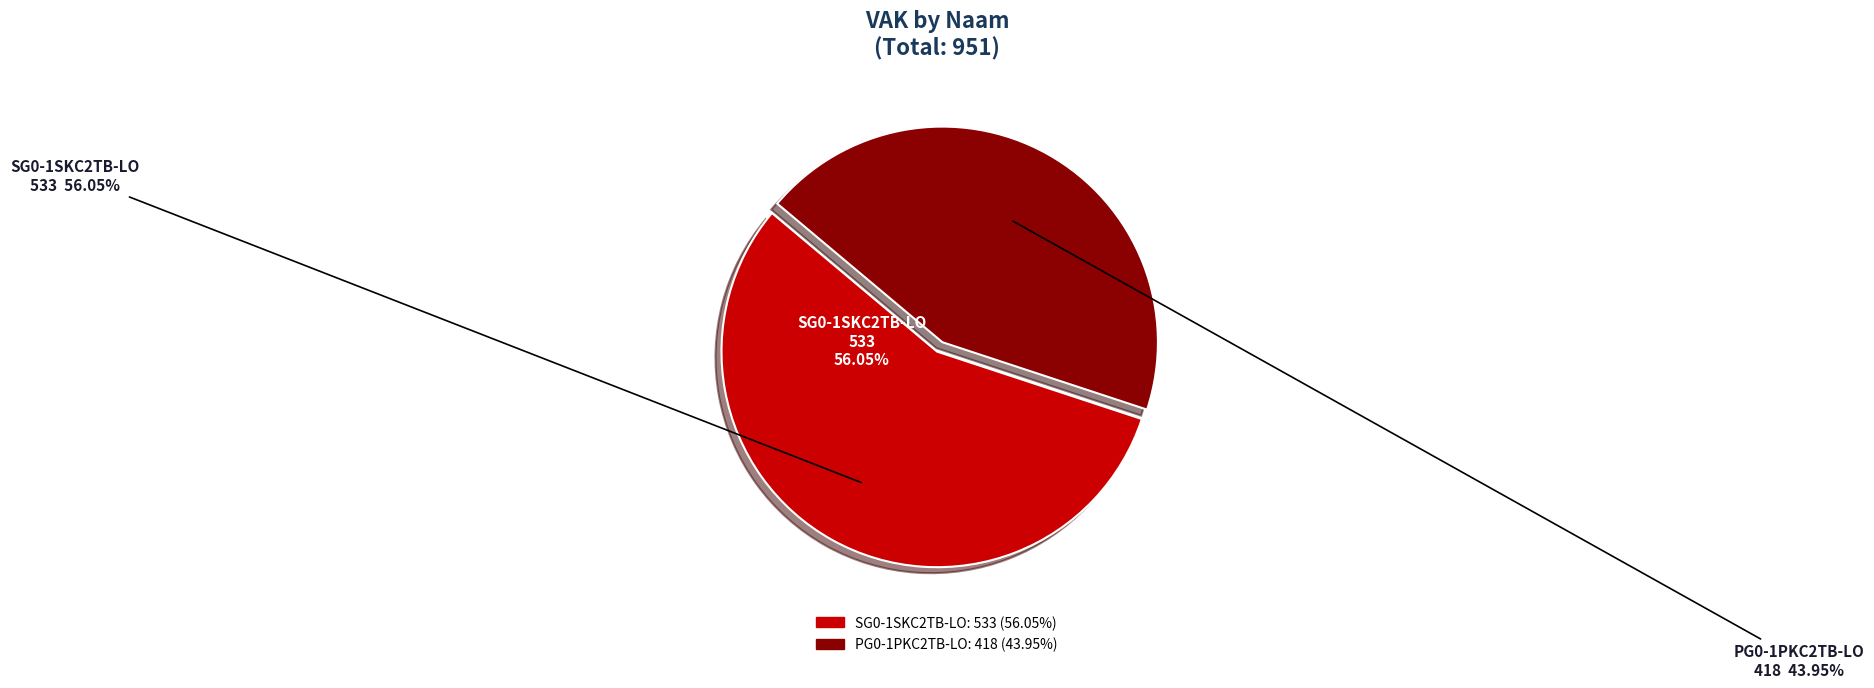

Rank the categories by value from lowest to highest.

PG0-1PKC2TB-LO, SG0-1SKC2TB-LO